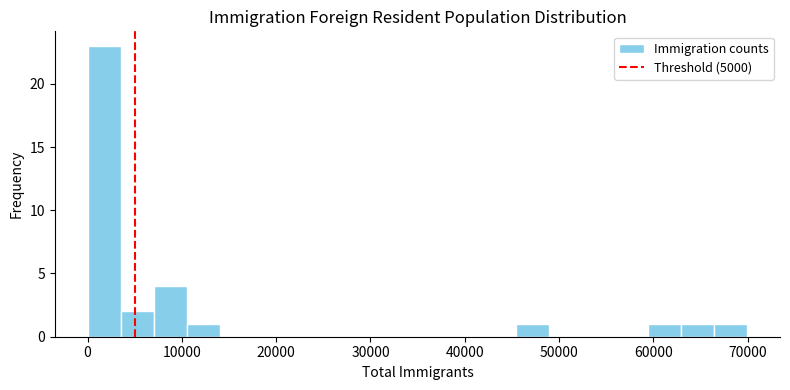

Around what value on the x-axis is the tallest bar? Give the approximate position of its centre, as read against the axis.

2000